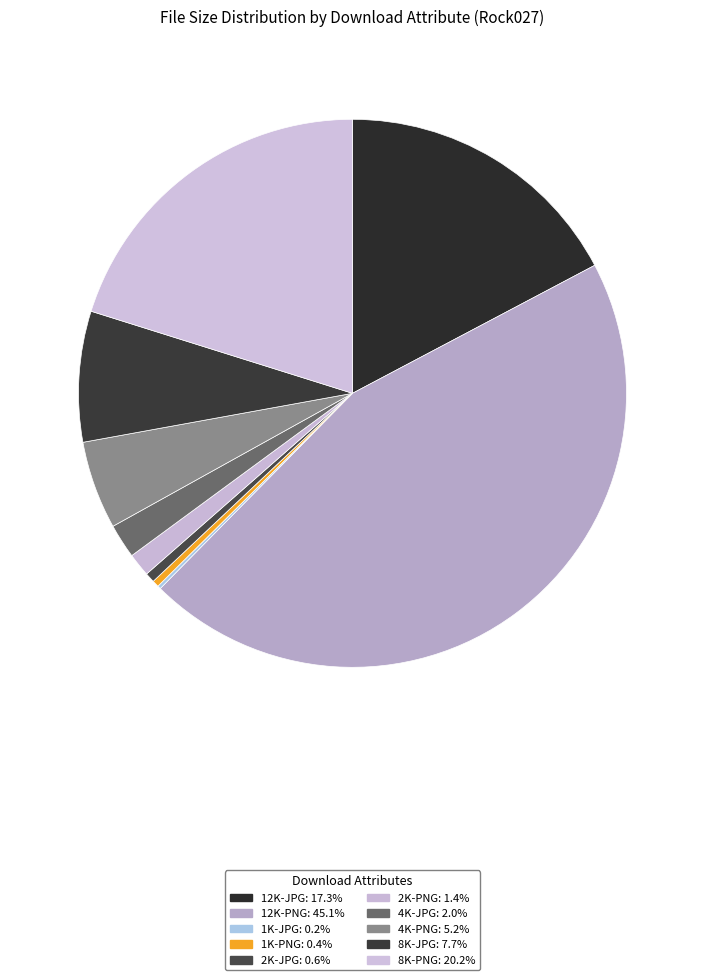

Is it true that 4K-JPG is 1% of the pie?

False